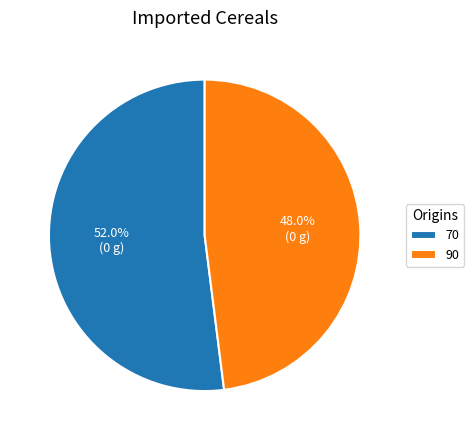

Does 70 account for over 50% of the chart?

Yes